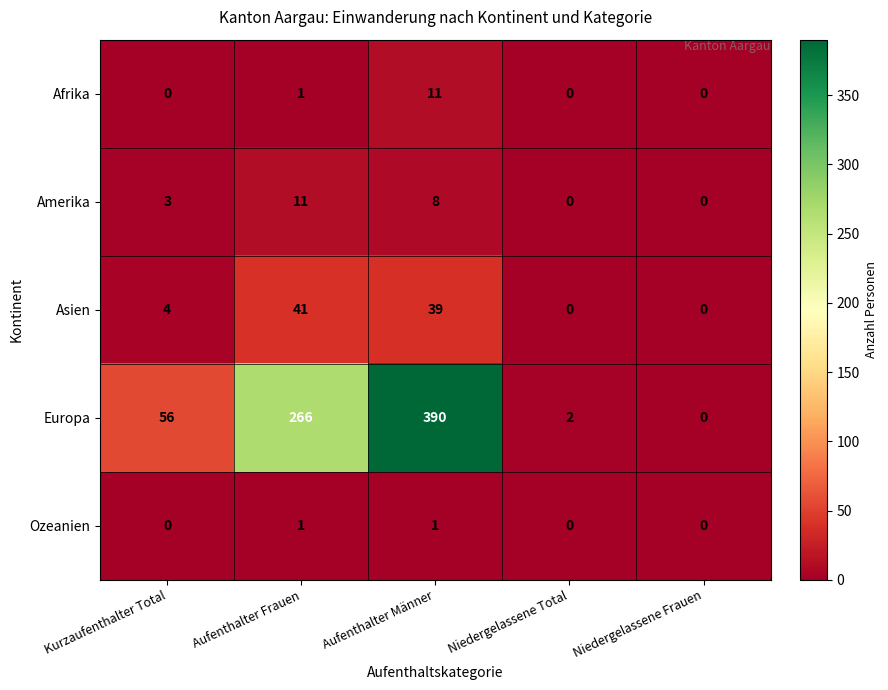

Between Kurzaufenthalter Total and Aufenthalter Frauen, which series saw the biggest shift?

Europa